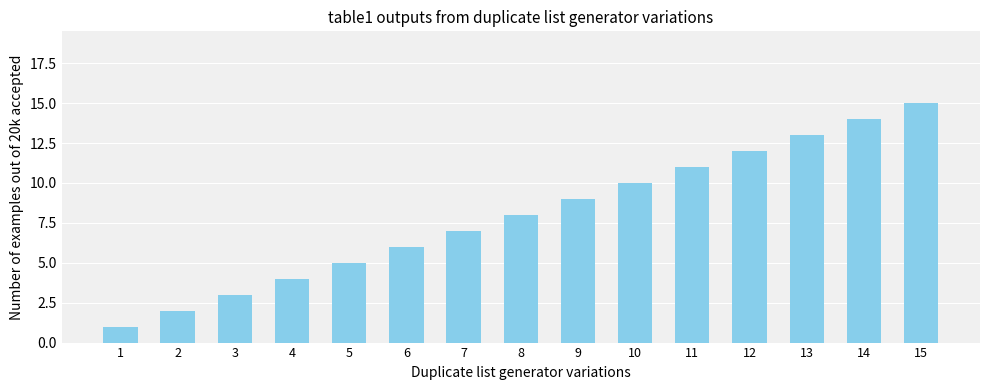

What is the approximate value at 14?

14